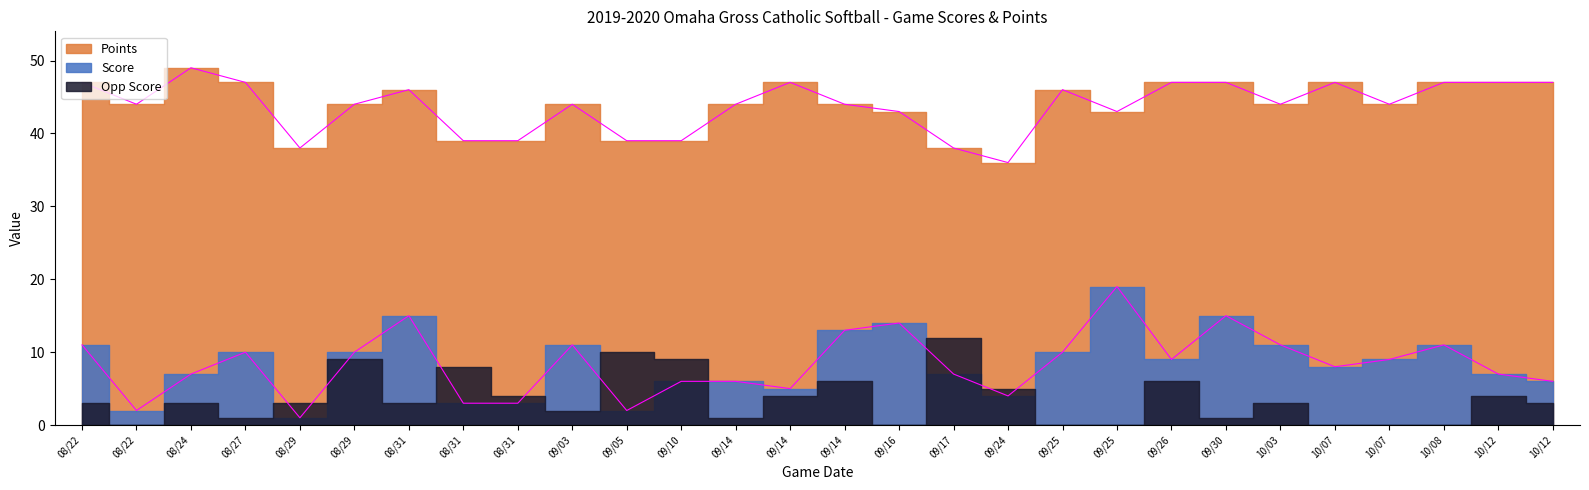

Which series has the largest range (max minus min)?

Score